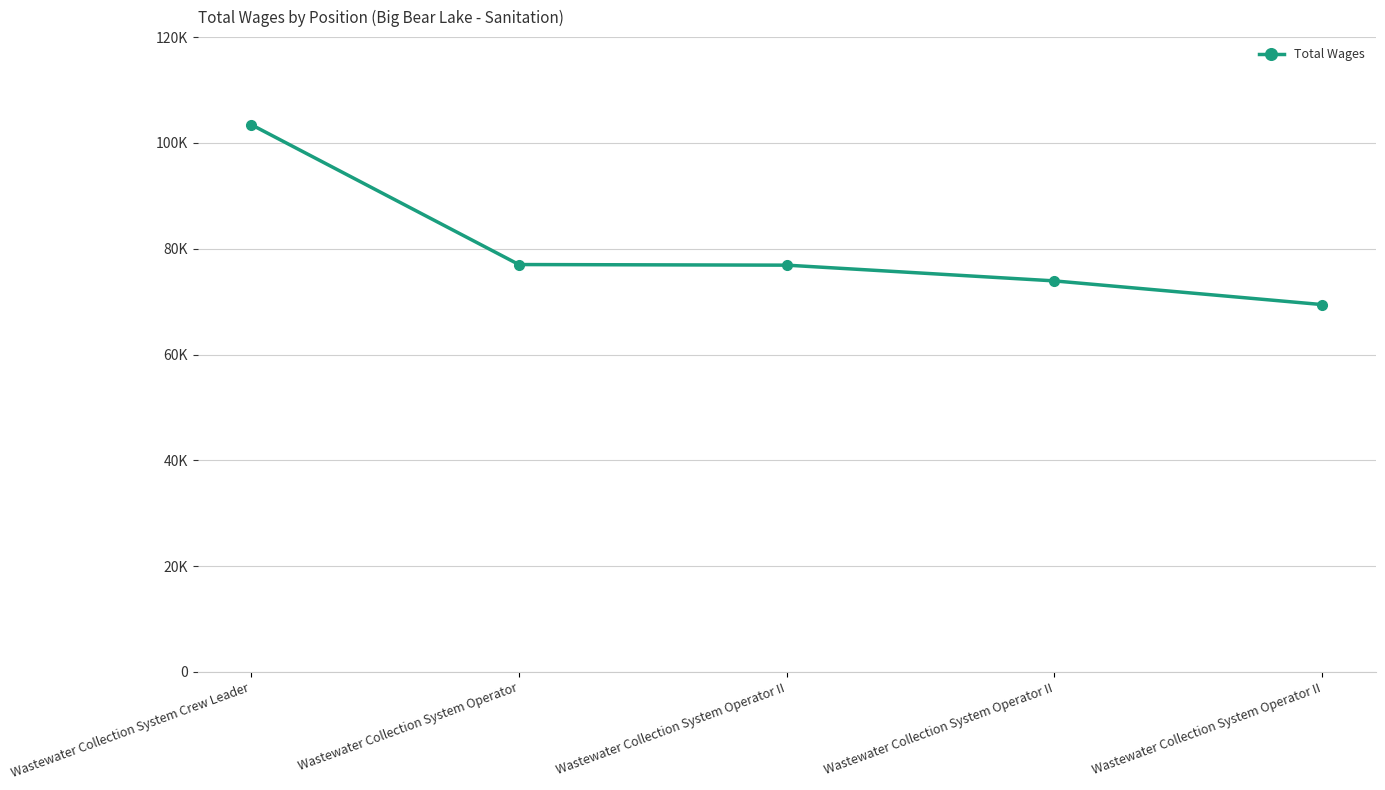

What is the label of the 3rd point from the left?

Wastewater Collection System Operator II